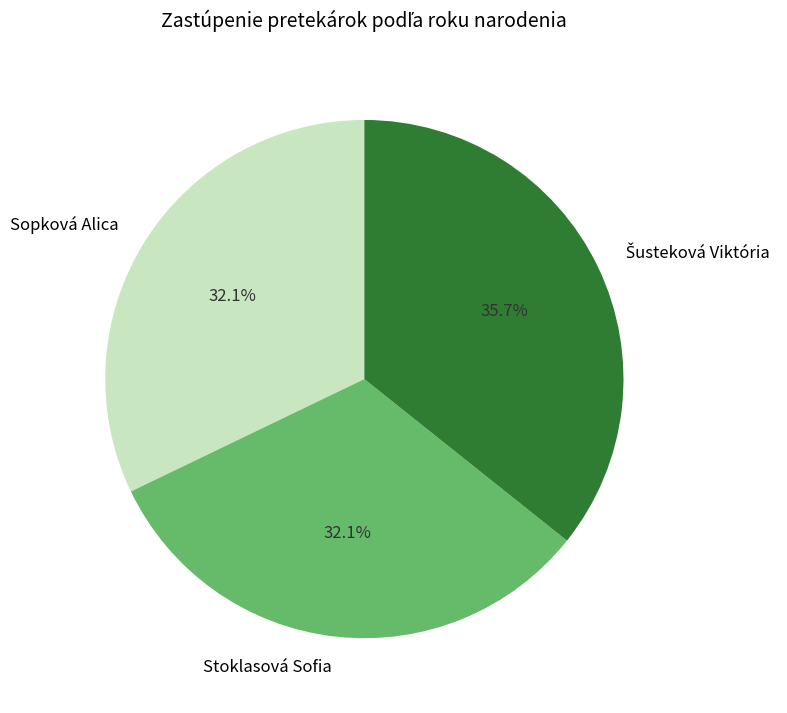

Count the number of slices in the pie.

3